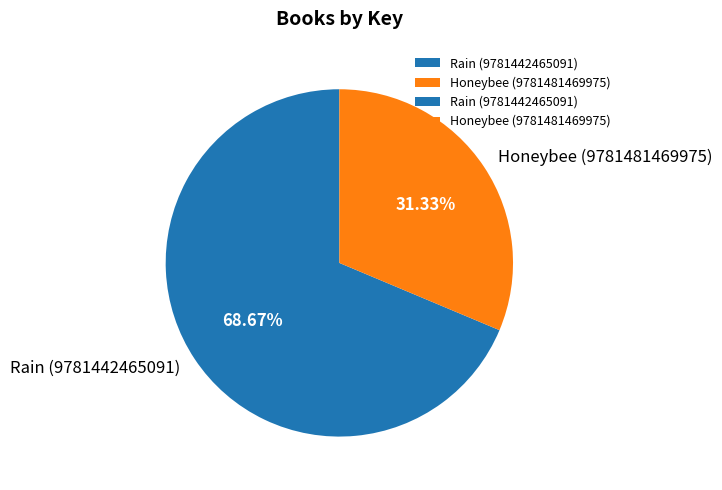

How much of the chart is everything except Honeybee (9781481469975)?

68.7%